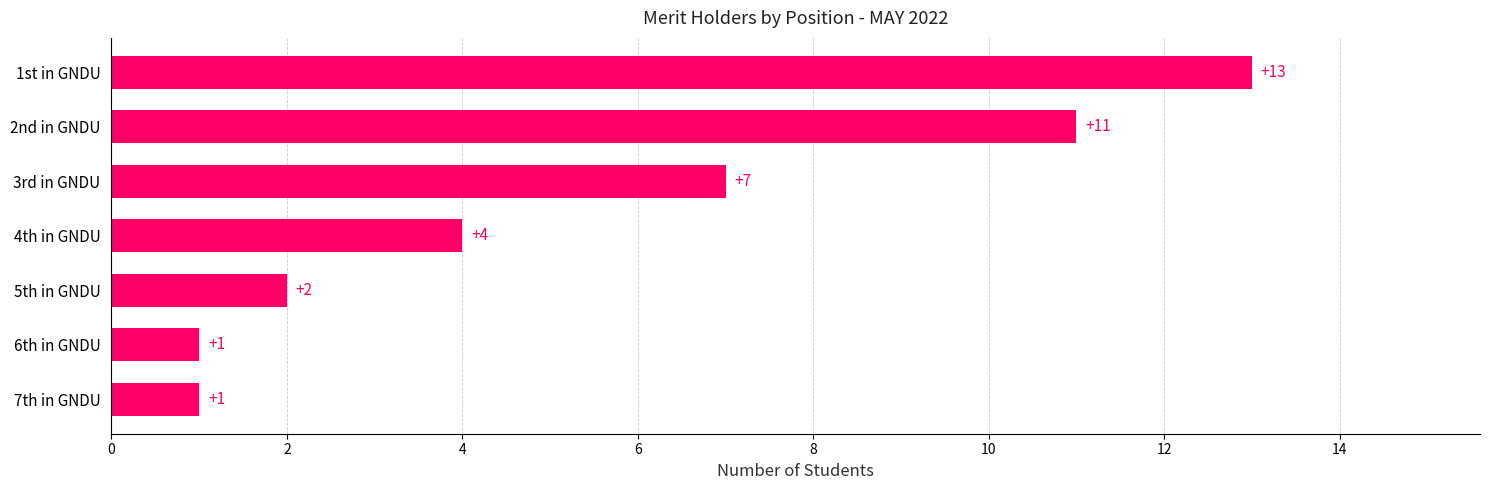

The value at 1st in GNDU is 13. True or false?

True